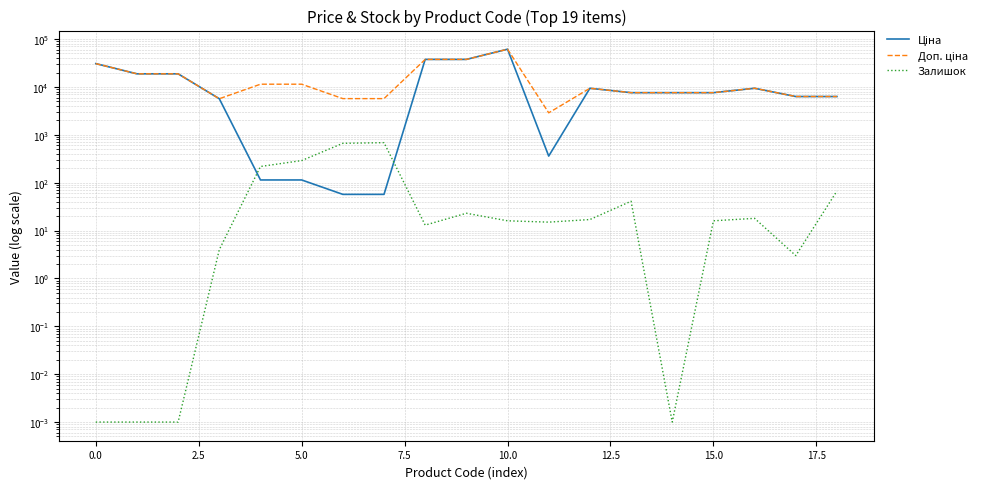

In Ціна, how many points are higher than both neighbors (excluding endpoints)?

3